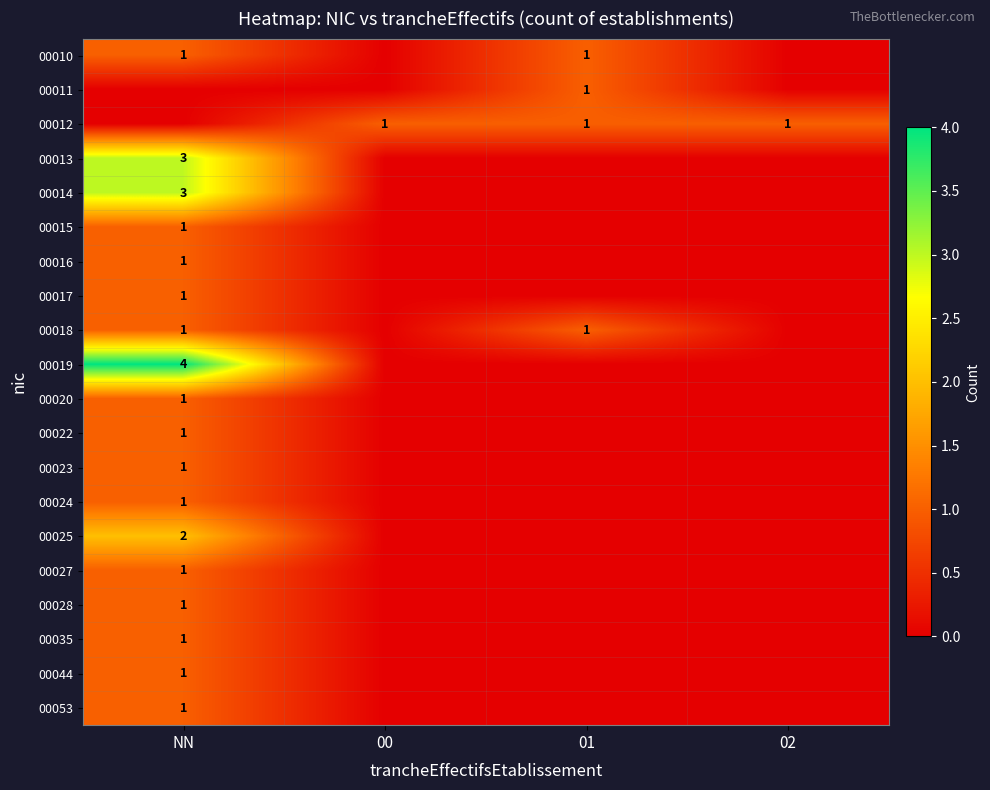

True or false: 00017 has a value of 1 at NN.

True